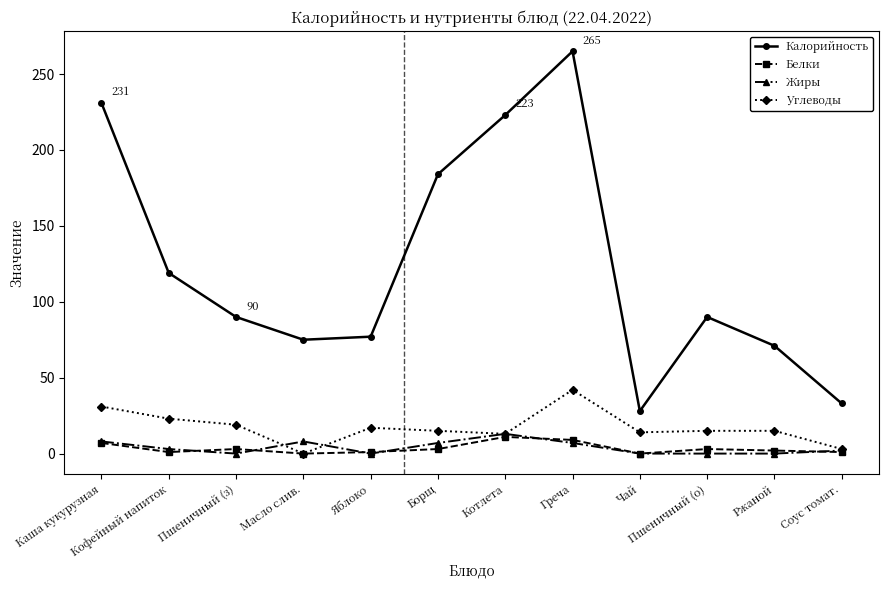

True or false: Углеводы and Калорийность intersect in this chart.

False